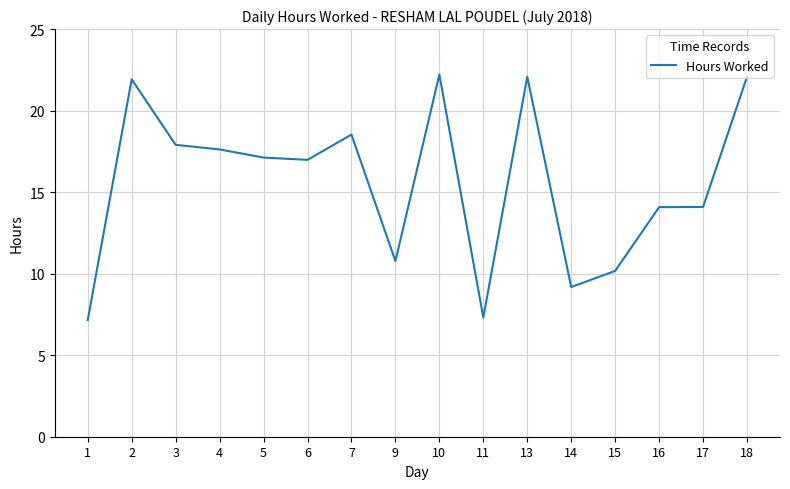

What is the change in value from 4 to 7?

+0.9